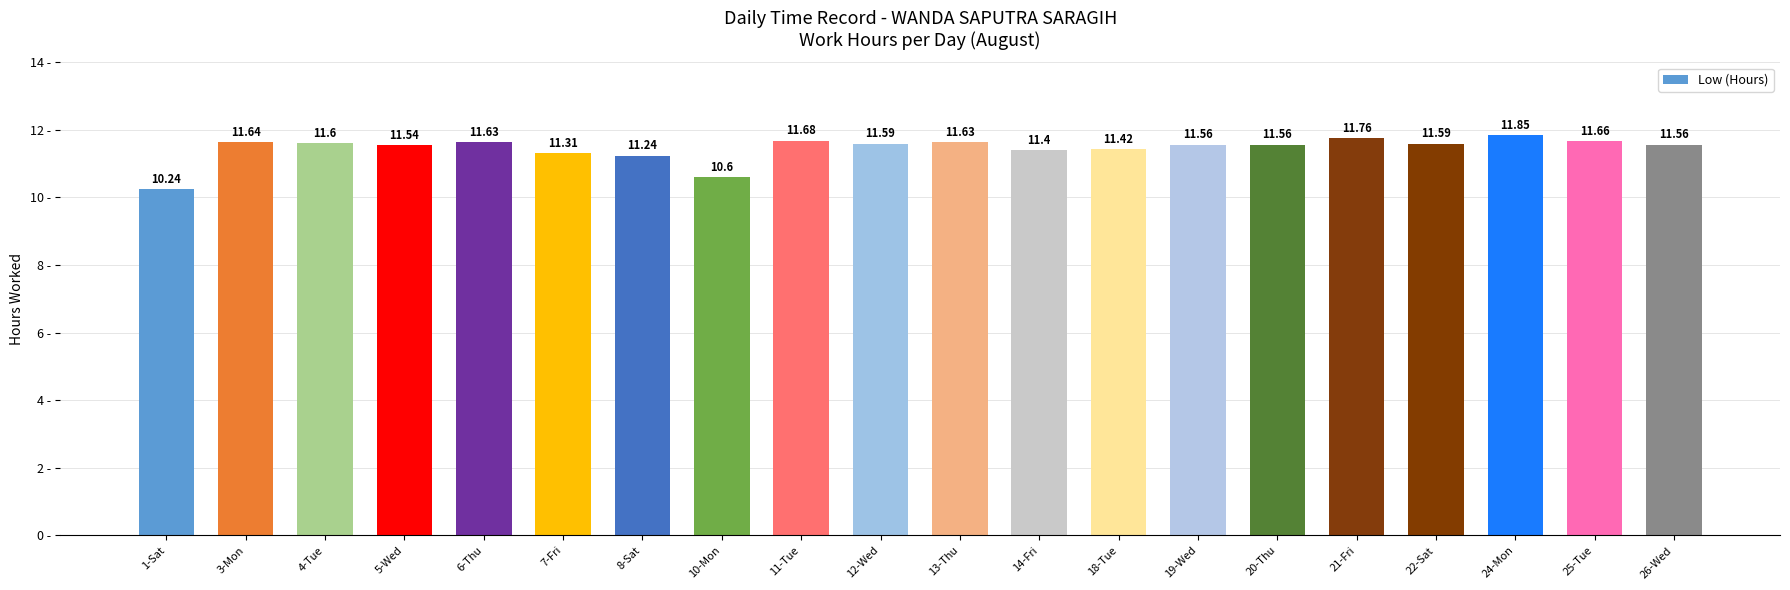

What is the sum of all values?

229.1